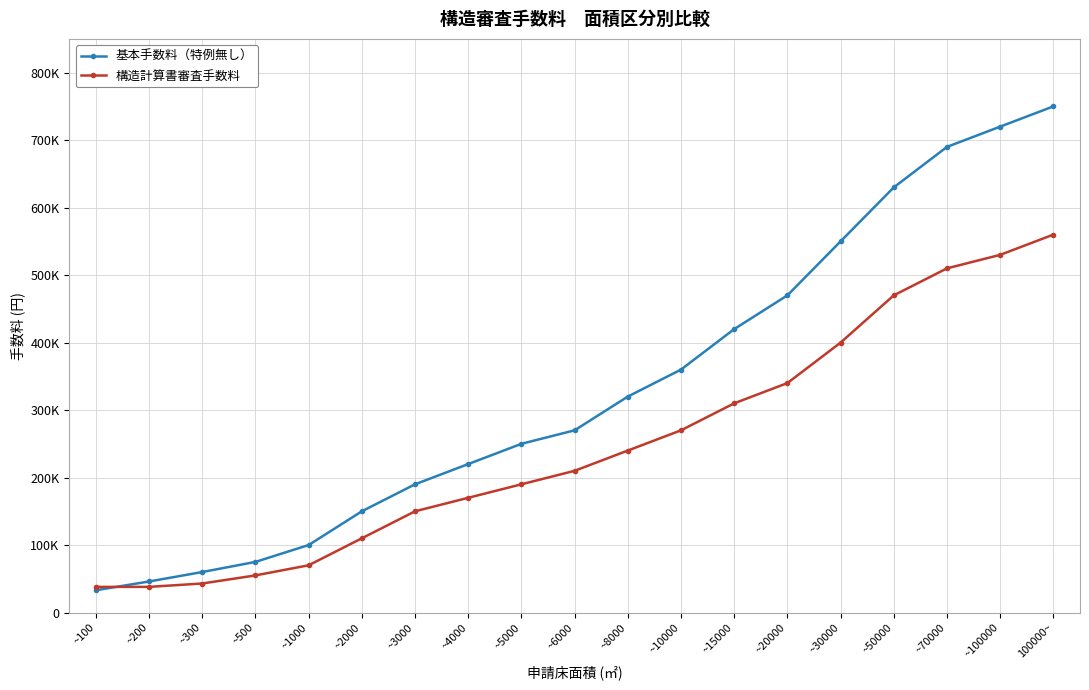

Reading left to right, extract all data points from this chart.

基本手数料（特例無し）: 33000	46000	60000	75000	100000	150000	190000	220000	250000	270000	320000	360000	420000	470000	550000	630000	690000	720000	750000
構造計算書審査手数料: 38000	38000	43000	55000	70000	110000	150000	170000	190000	210000	240000	270000	310000	340000	400000	470000	510000	530000	560000